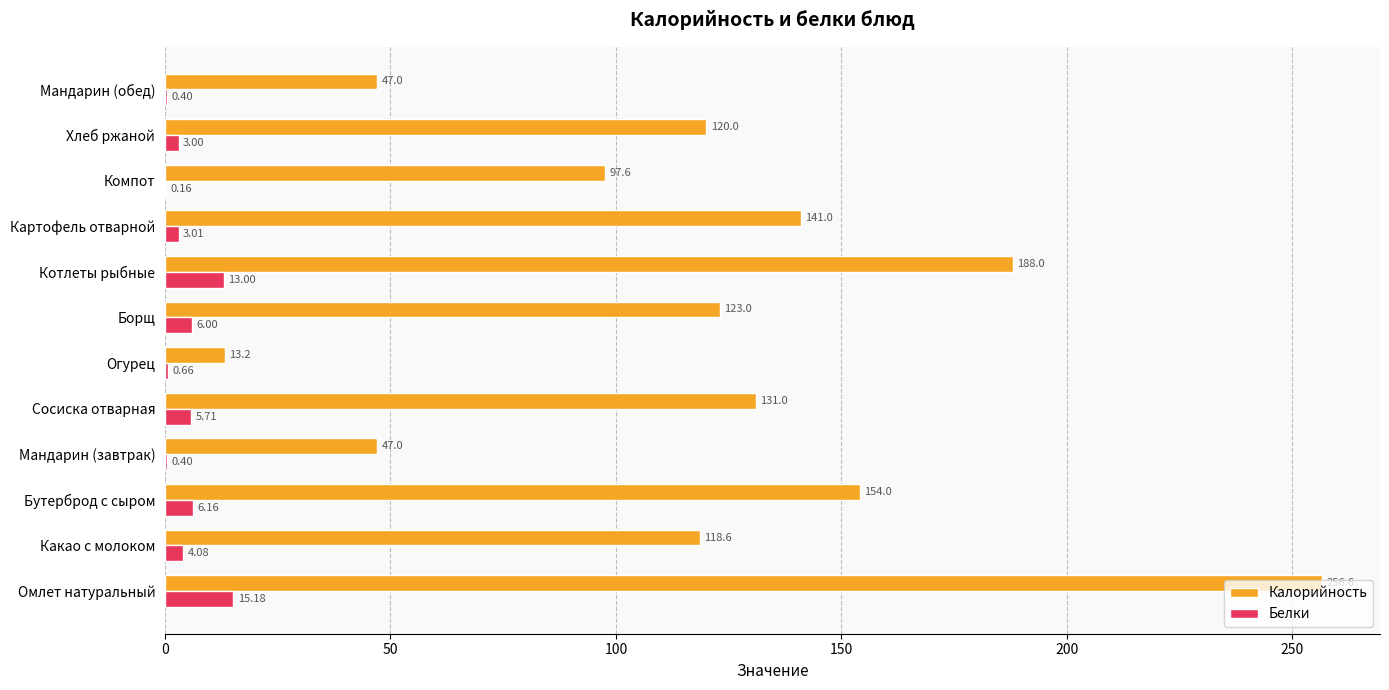

How many series are shown in this chart?

2